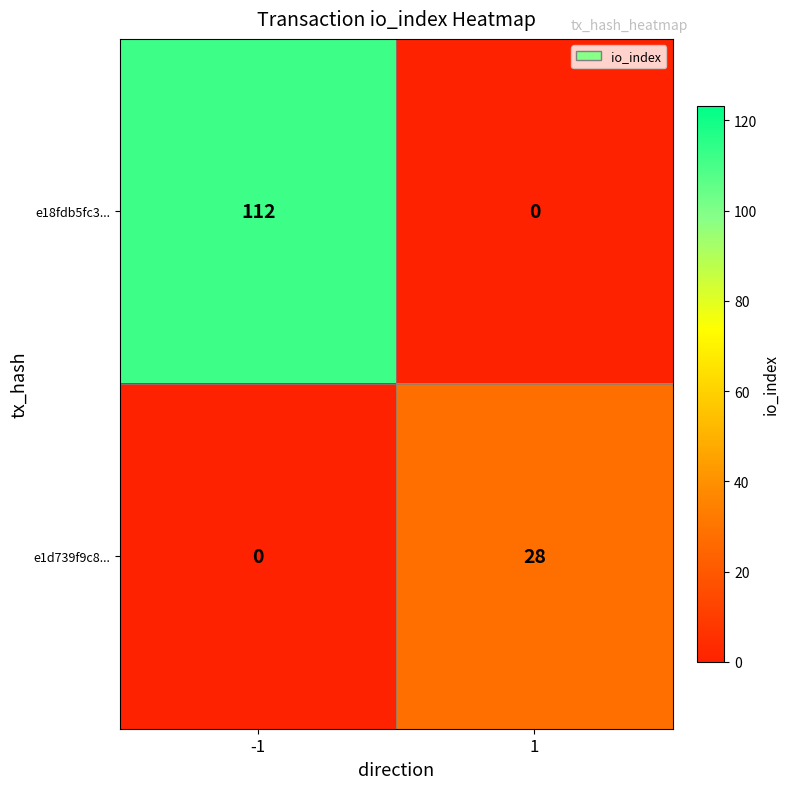

What is the difference between the highest and lowest values at 1?

28